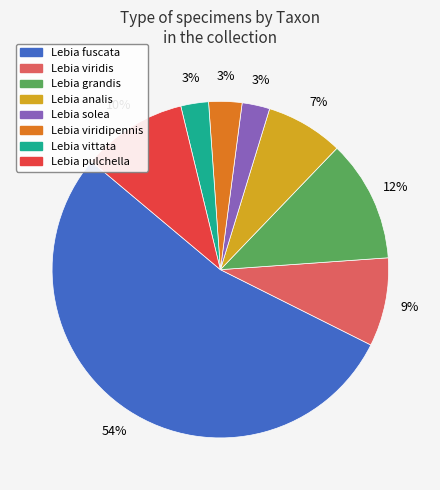

To the nearest percent, what percentage of the pie is Lebia viridipennis?

3%